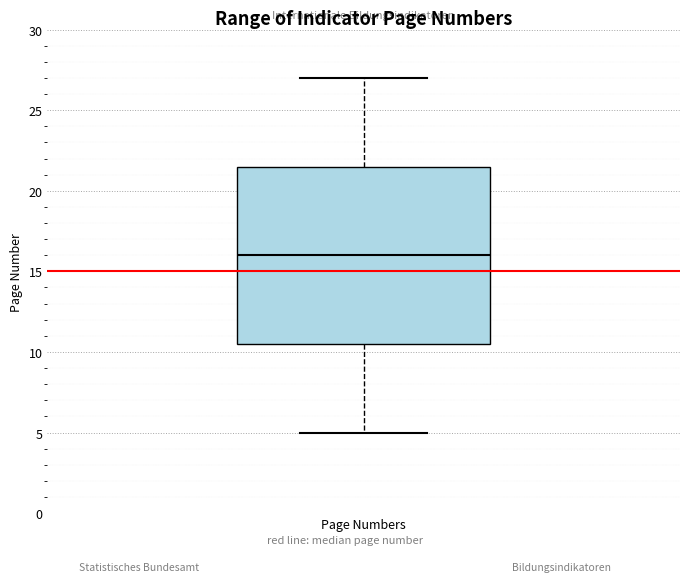

Where does the lower whisker of the box for Page Numbers end on the y-axis? The values are not printed on the chart, so give them approximately, as read against the axis.

5.0